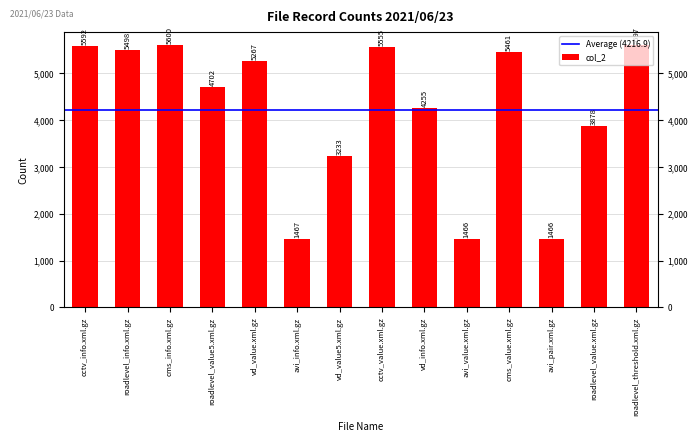

Are the bars grouped side by side (vs. stacked)?

No